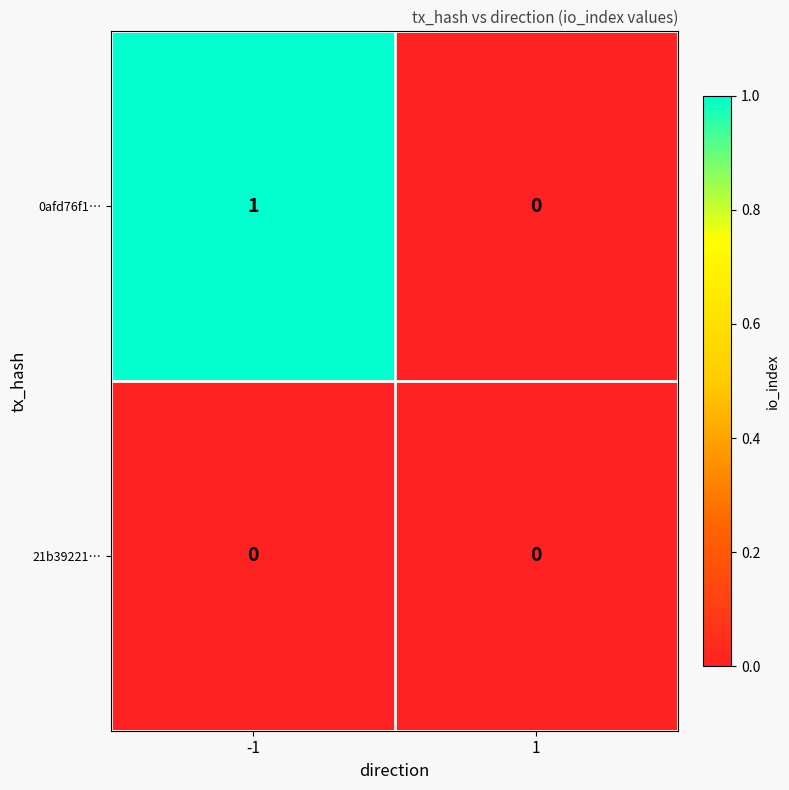

Reading left to right, what are all the values shown in this chart?

0afd76f1…: 1	0
21b39221…: 0	0